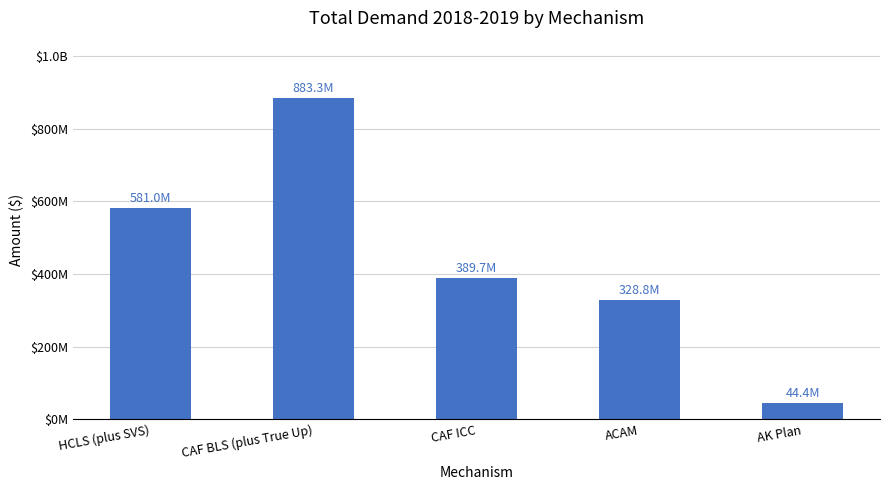

True or false: the data shows 580954656.0 at HCLS (plus SVS).

True